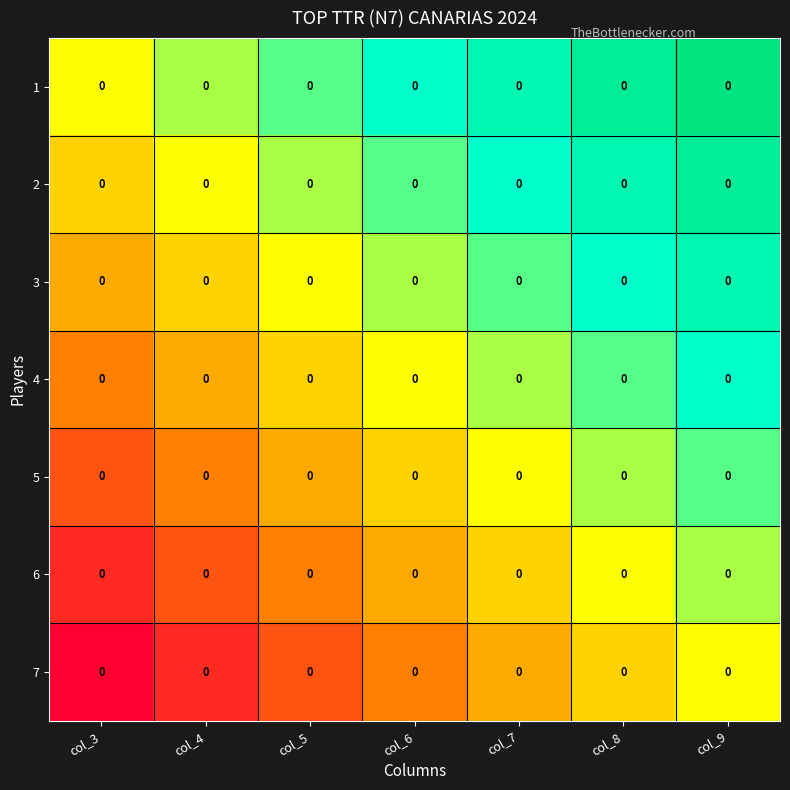

True or false: 2 has a value of 0.3 at col_8.

False